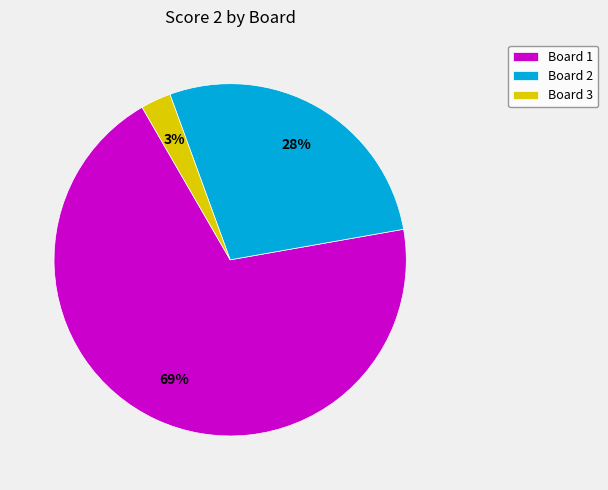

True or false: Board 3 accounts for 3% of the total.

True